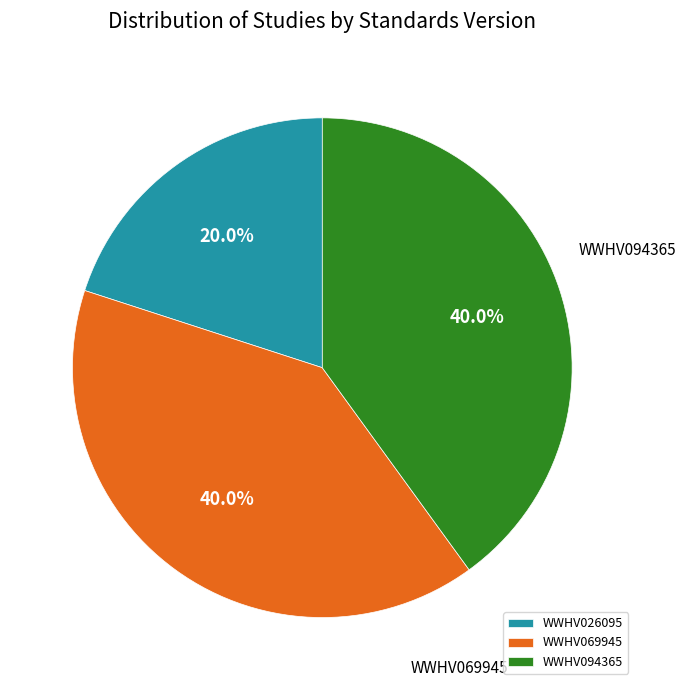

Do WWHV094365 and WWHV026095 together represent more than half of the pie?

Yes